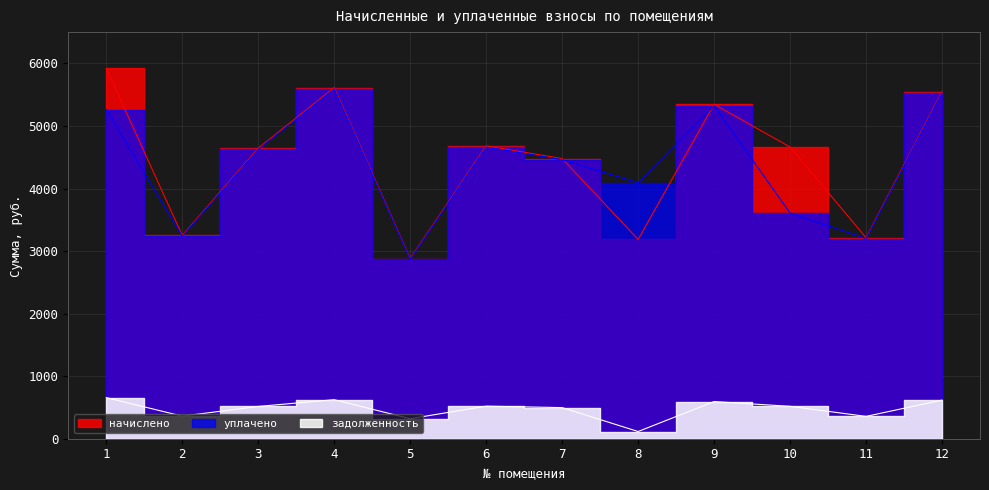

Rank the series by their maximum value, from lowest to highest.

задолженность, уплачено, начислено